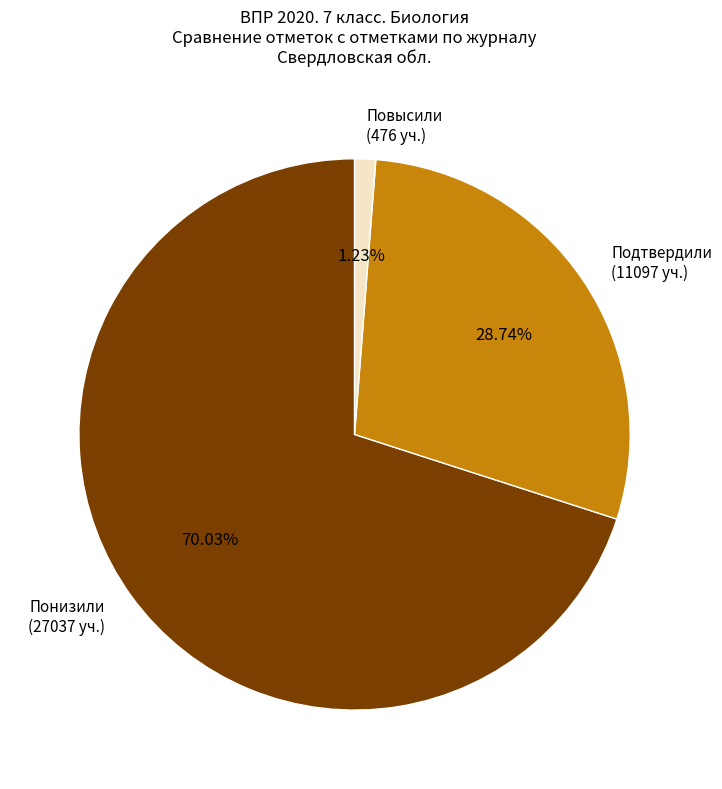

Is the sum of Повысили (476 уч.) and Понизили (27037 уч.) greater than half?

Yes